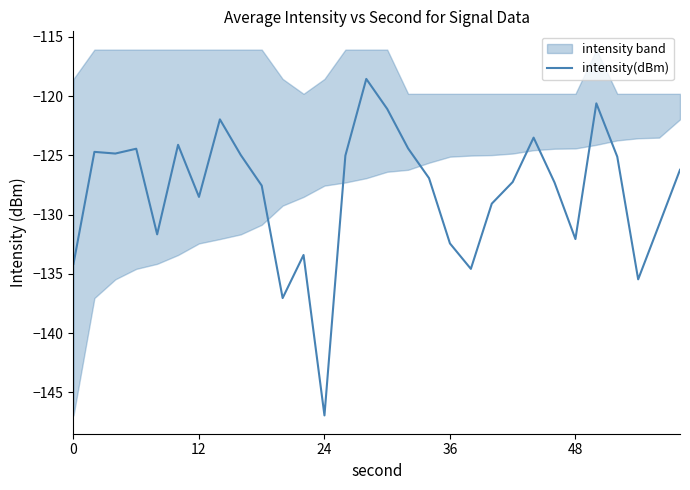

What is the minimum value for intensity(dBm)?

-146.9